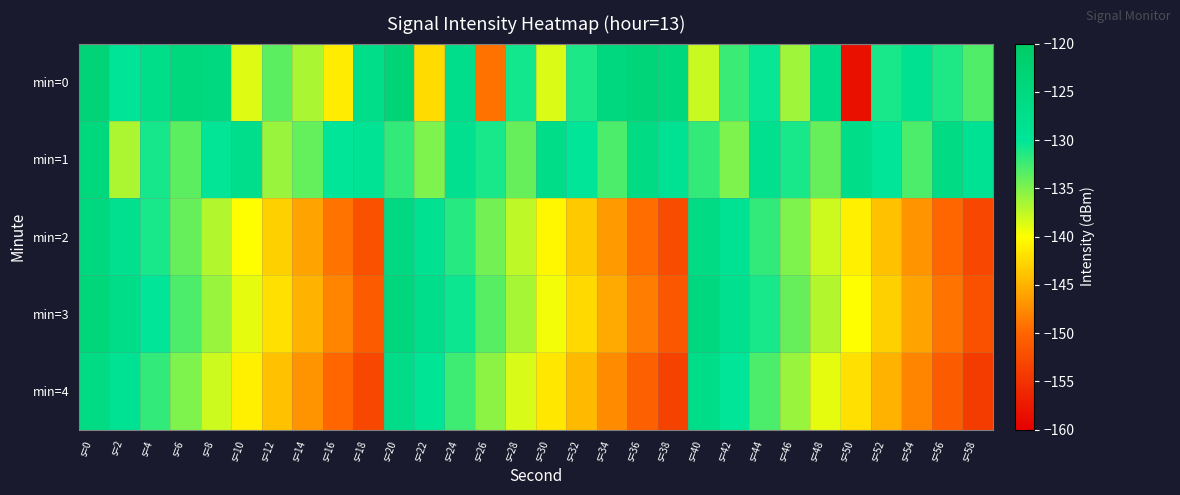

Between s=20 and s=22, which series saw the biggest shift?

min=0